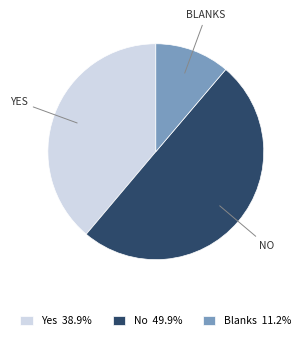

True or false: Blanks accounts for 1% of the total.

False